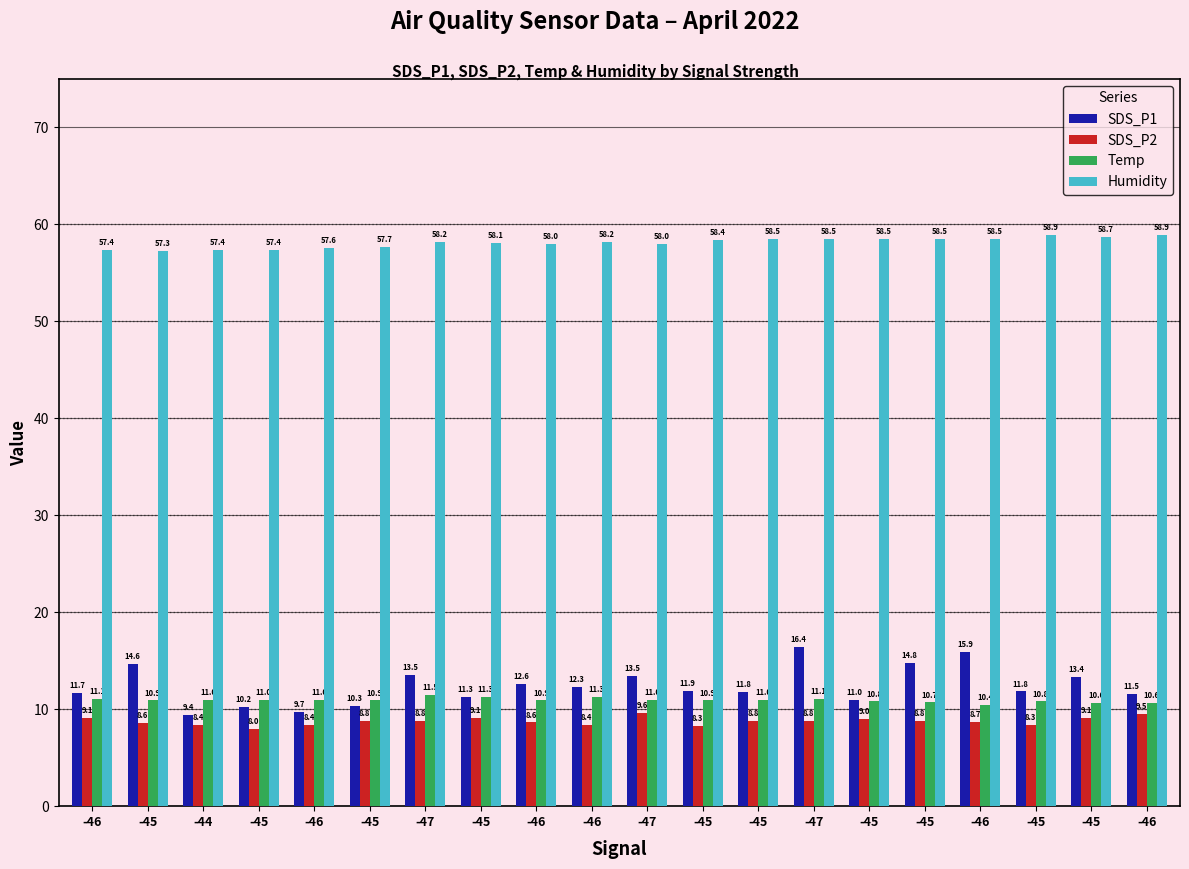

List the series in order of their peak value, lowest first.

SDS_P2, Temp, SDS_P1, Humidity